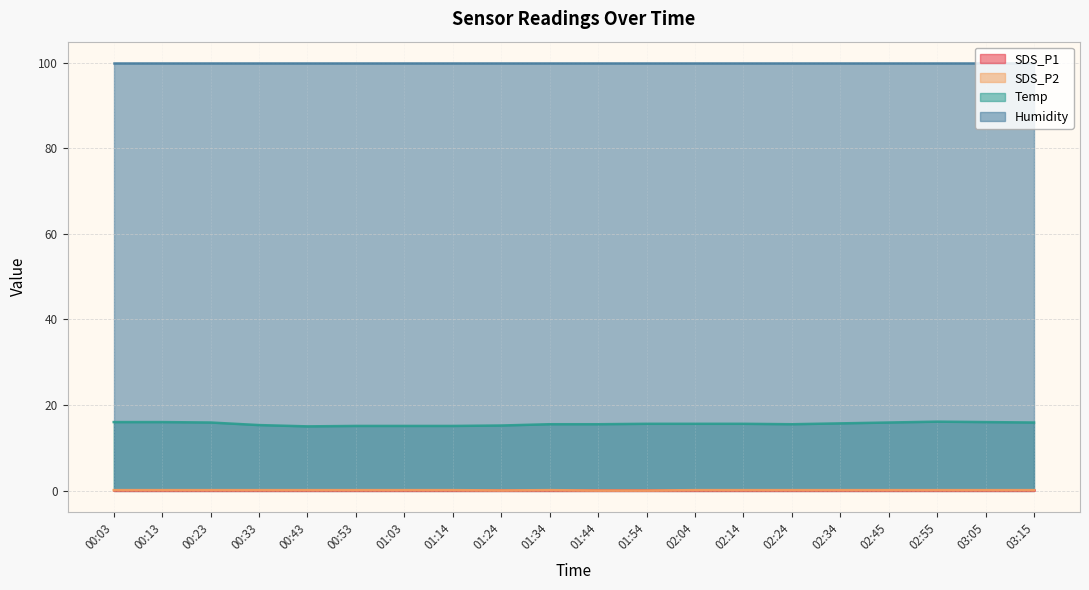

What is the greatest value displayed?

99.9